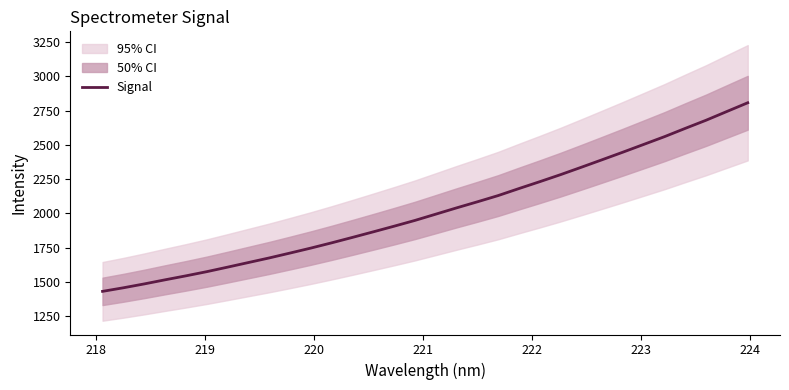

Reading left to right, transcribe all the data shown in this chart.

1430.0	1456.2	1484.3	1514.4	1543.4	1573.9	1606.9	1640.6	1674.2	1709.9	1746.3	1784.6	1824.4	1865.0	1906.1	1948.3	1994.0	2039.9	2084.3	2129.9	2181.2	2231.4	2282.8	2336.9	2391.8	2447.2	2503.8	2560.5	2621.1	2680.5	2744.4	2807.9